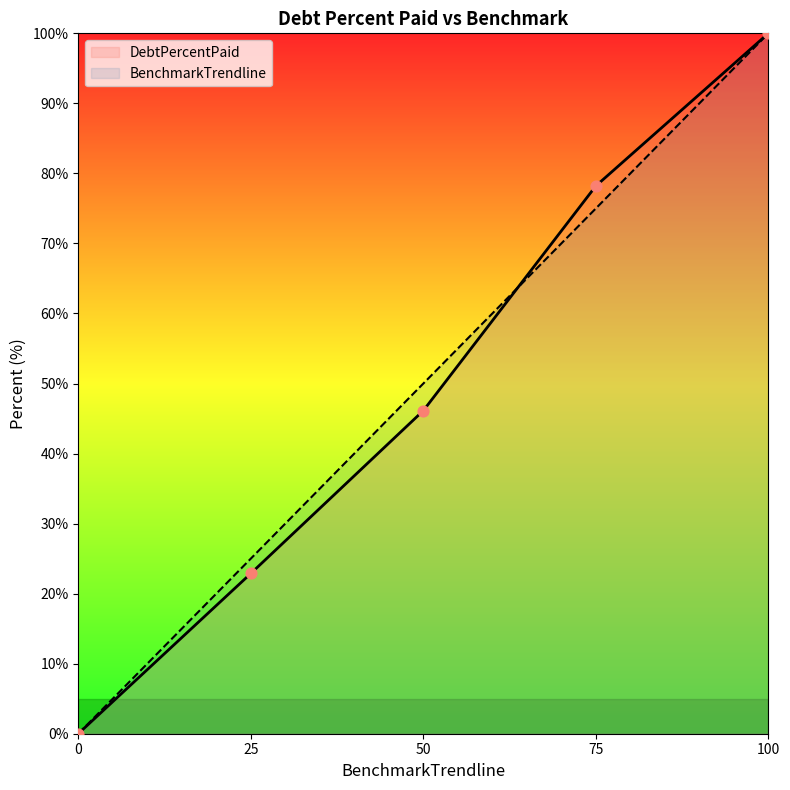

Which series contains the lowest Y value?

DebtPercentPaid